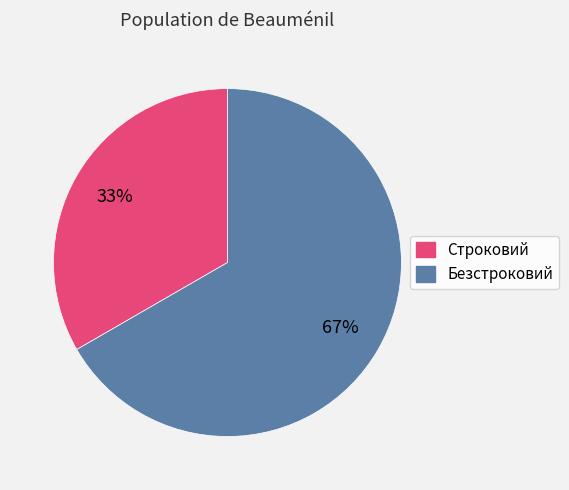

To the nearest percent, what percentage of the pie is Безстроковий?

67%